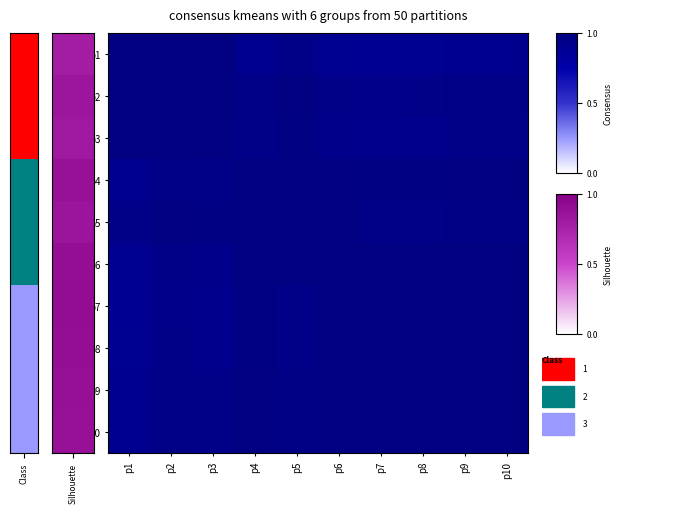

Reading left to right, list all the values displayed in this chart.

p1: p1=1.0	p2=1.0	p3=1.0	p4=0.9	p5=0.9	p6=0.9	p7=0.9	p8=0.9	p9=0.9	p10=0.9
p2: p1=1.0	p2=1.0	p3=1.0	p4=1.0	p5=1.0	p6=0.9	p7=0.9	p8=0.9	p9=1.0	p10=1.0
p3: p1=1.0	p2=1.0	p3=1.0	p4=0.9	p5=1.0	p6=0.9	p7=0.9	p8=0.9	p9=0.9	p10=0.9
p4: p1=0.9	p2=1.0	p3=0.9	p4=1.0	p5=1.0	p6=1.0	p7=1.0	p8=1.0	p9=1.0	p10=1.0
p5: p1=0.9	p2=1.0	p3=1.0	p4=1.0	p5=1.0	p6=1.0	p7=0.9	p8=0.9	p9=1.0	p10=1.0
p6: p1=0.9	p2=0.9	p3=0.9	p4=1.0	p5=1.0	p6=1.0	p7=1.0	p8=1.0	p9=1.0	p10=1.0
p7: p1=0.9	p2=0.9	p3=0.9	p4=1.0	p5=0.9	p6=1.0	p7=1.0	p8=1.0	p9=1.0	p10=1.0
p8: p1=0.9	p2=0.9	p3=0.9	p4=1.0	p5=0.9	p6=1.0	p7=1.0	p8=1.0	p9=1.0	p10=1.0
p9: p1=0.9	p2=1.0	p3=0.9	p4=1.0	p5=1.0	p6=1.0	p7=1.0	p8=1.0	p9=1.0	p10=1.0
p10: p1=0.9	p2=1.0	p3=0.9	p4=1.0	p5=1.0	p6=1.0	p7=1.0	p8=1.0	p9=1.0	p10=1.0